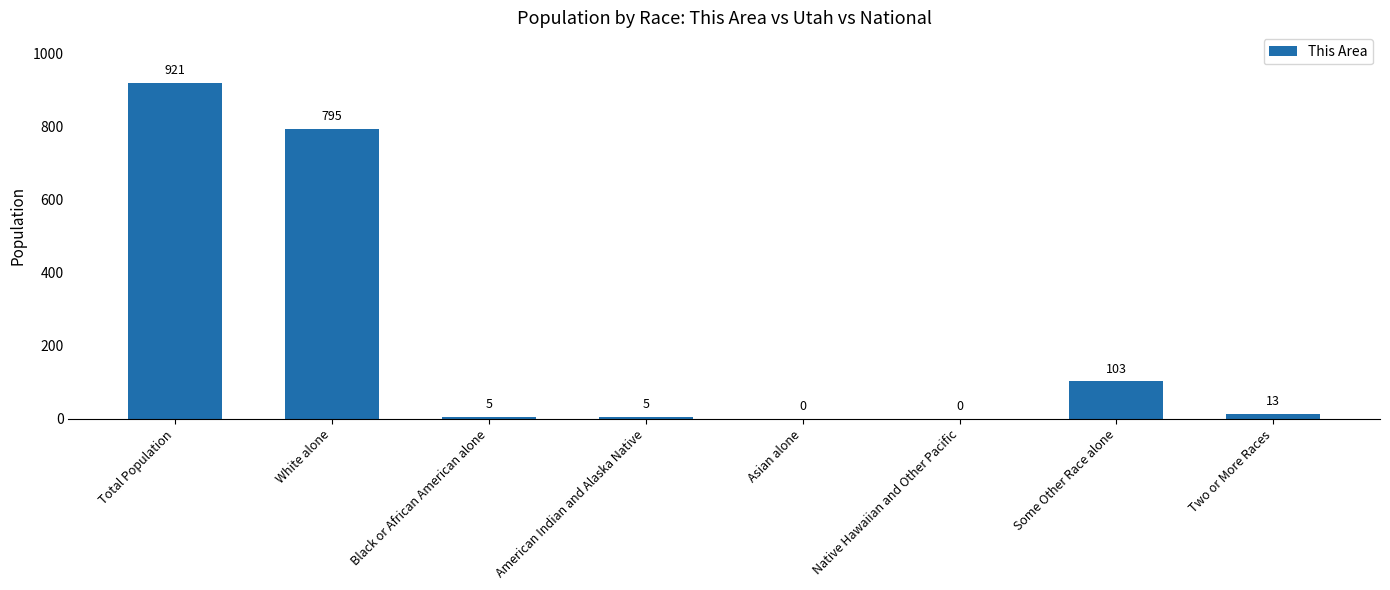

The chart shows a value of -526 at Asian alone. True or false?

False